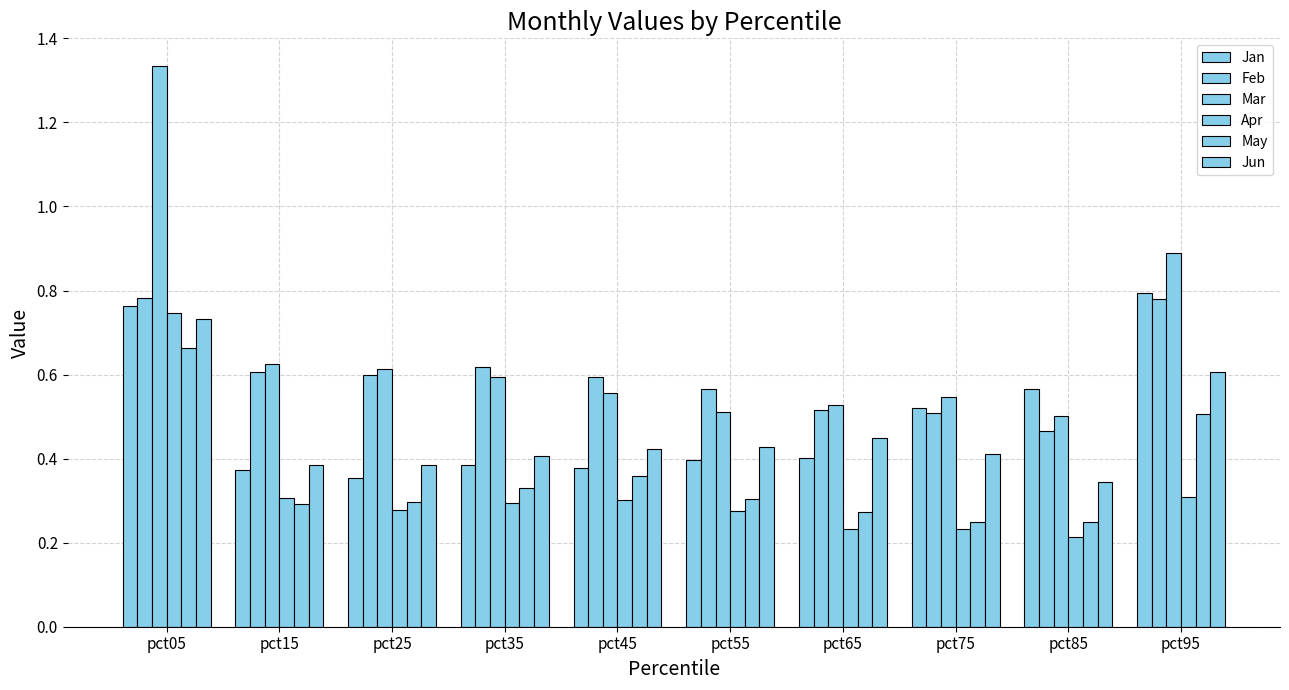

Which category has the lowest value in the Feb series?

pct85